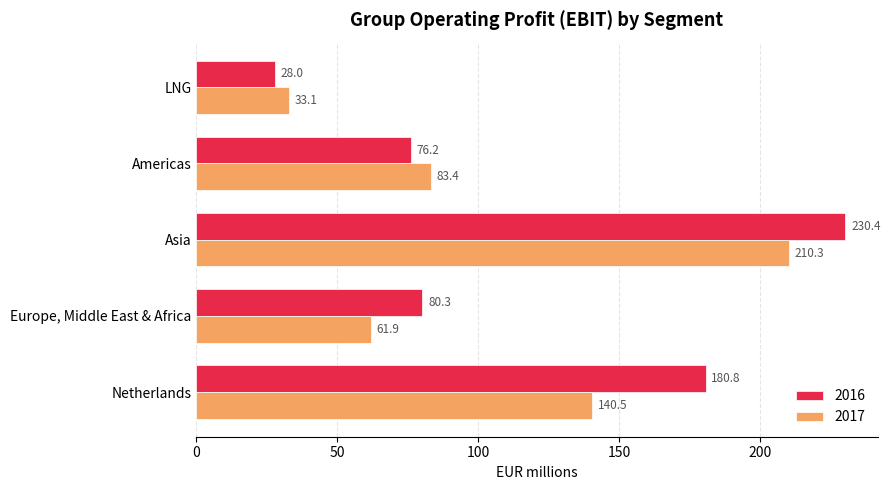

What is the sum of all 2017 values?

529.2